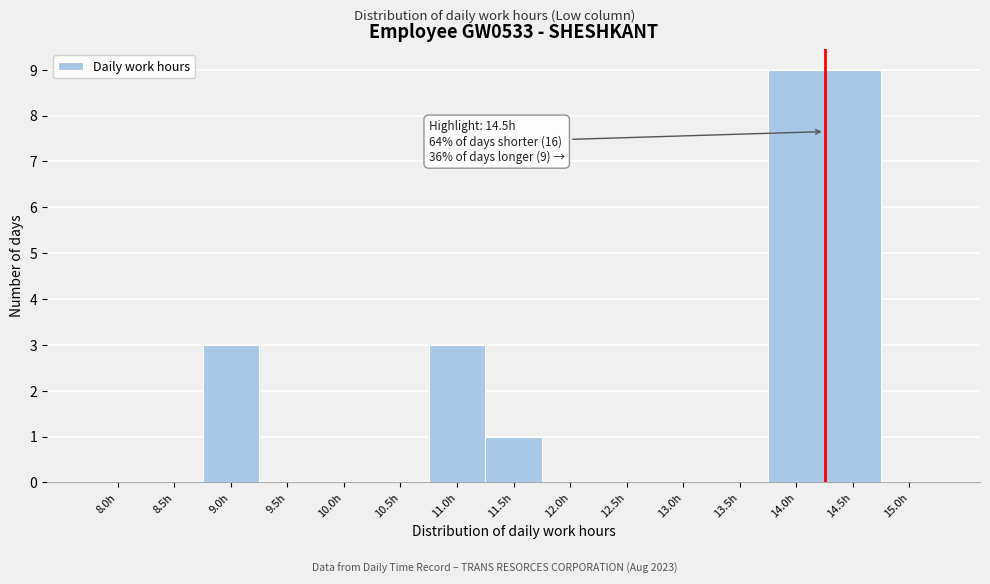

Reading right to left, list all the values displayed in this chart.

15.0h=0	14.5h=9	14.0h=9	13.5h=0	13.0h=0	12.5h=0	12.0h=0	11.5h=1	11.0h=3	10.5h=0	10.0h=0	9.5h=0	9.0h=3	8.5h=0	8.0h=0